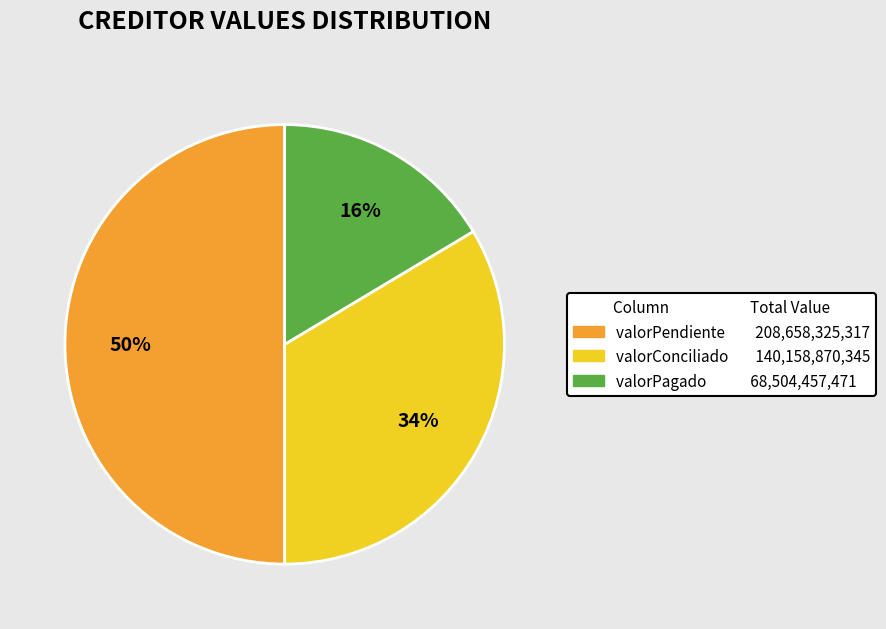

To the nearest percent, what is the difference between the largest and smallest slice percentages?

34%